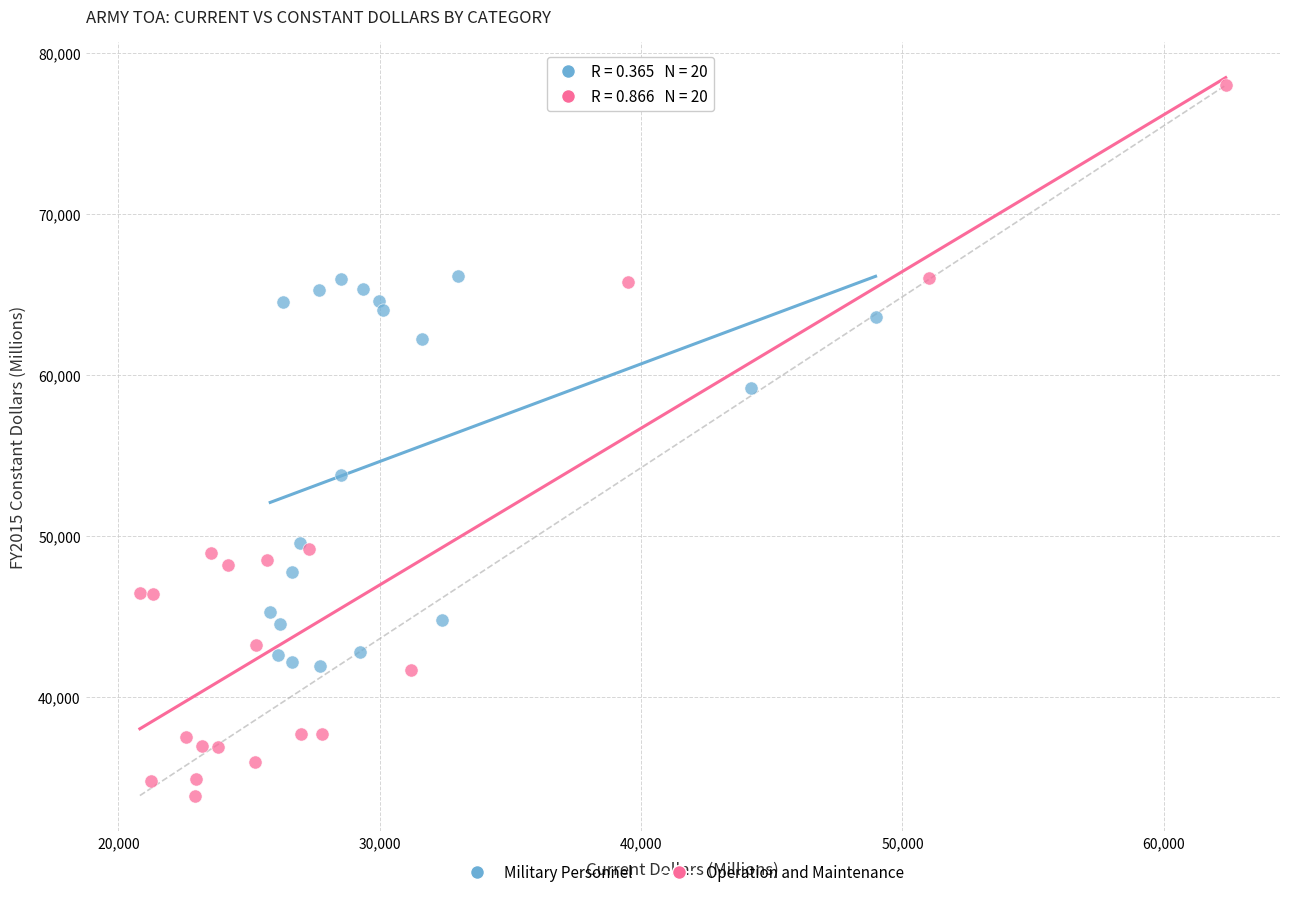

Which series reaches the minimum Y coordinate?

Operation and Maintenance